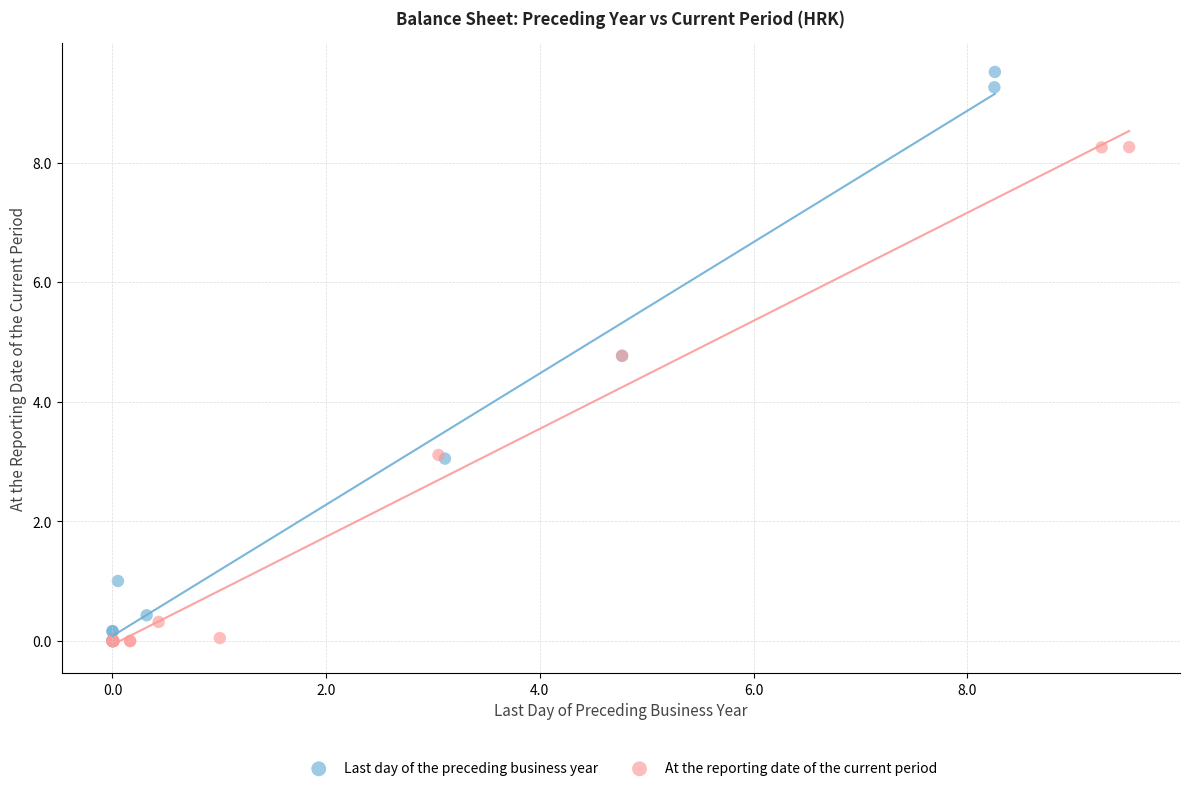

Which series has the widest spread of Y values?

Last day of the preceding business year